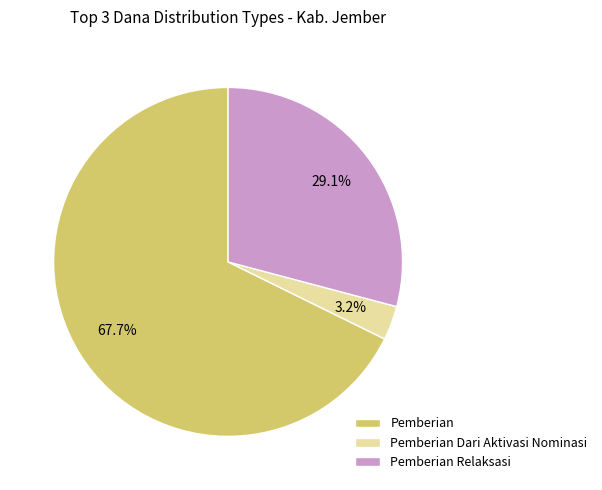

Which slice is the smallest?

Pemberian Dari Aktivasi Nominasi